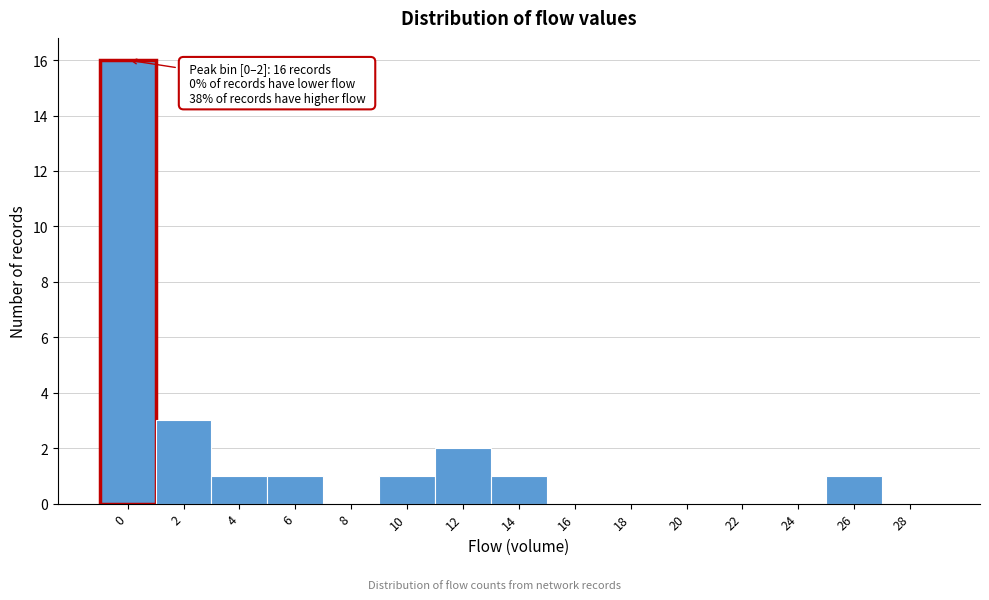

Reading left to right, what are all the values shown in this chart?

0=16	2=3	4=1	6=1	8=0	10=1	12=2	14=1	16=0	18=0	20=0	22=0	24=0	26=1	28=0